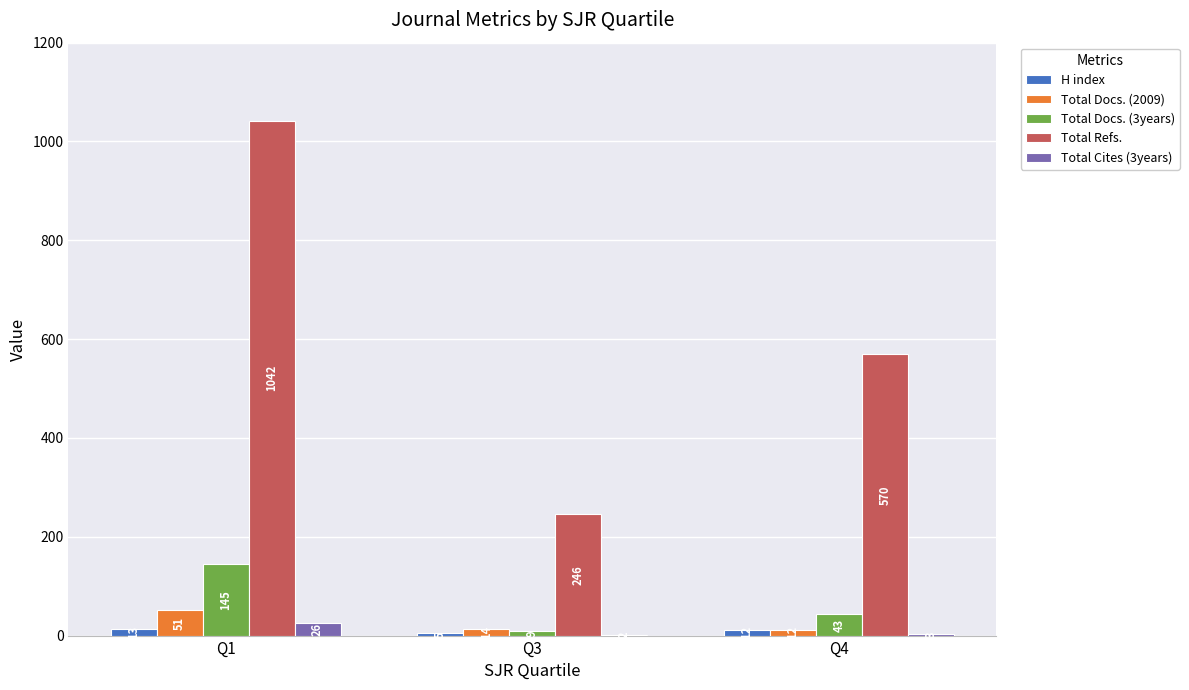

Is it true that Total Docs. (3years) equals 145 at Q1?

True